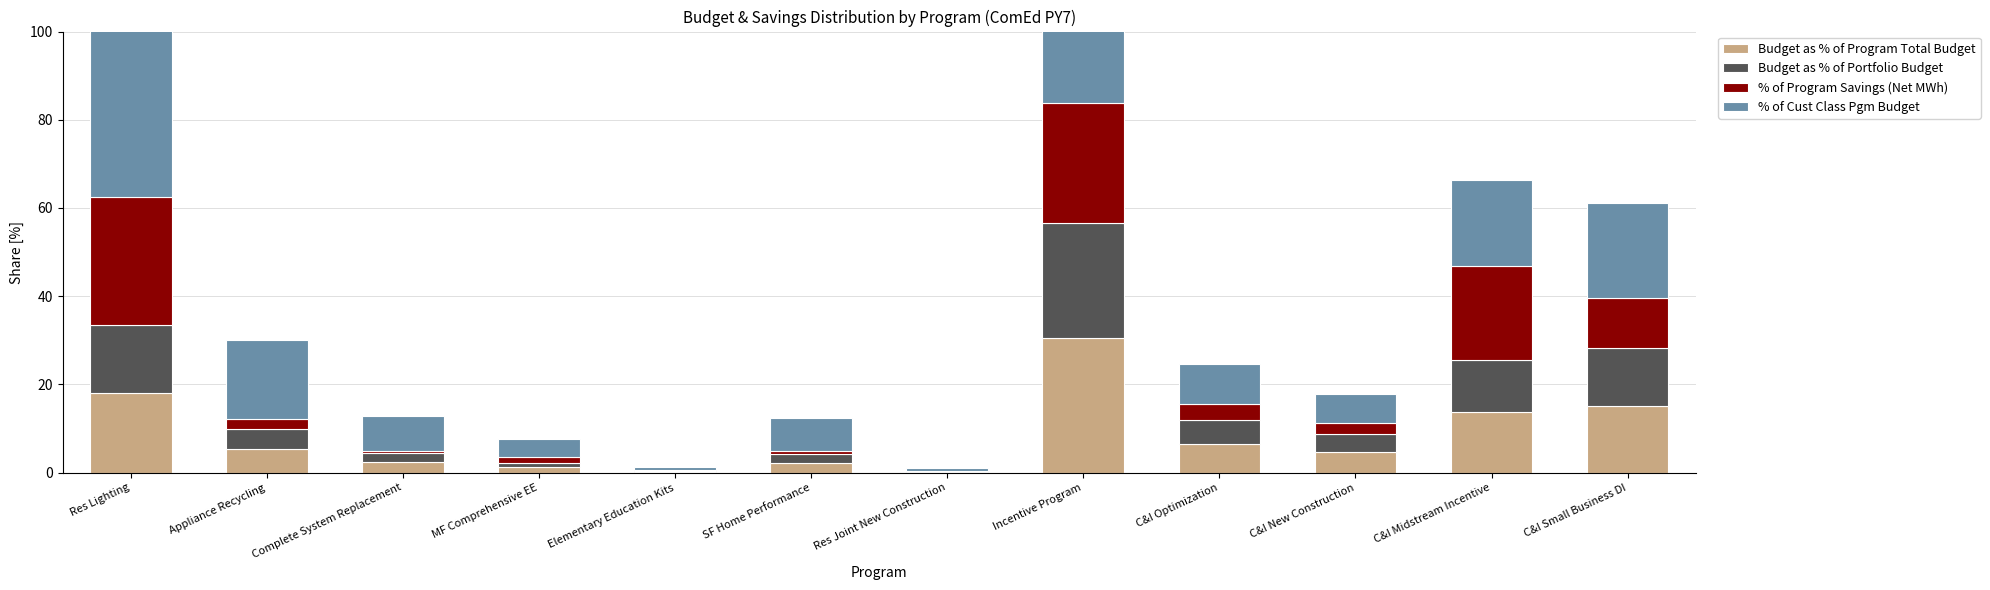

Which series has the largest total across all categories?

% of Cust Class Pgm Budget